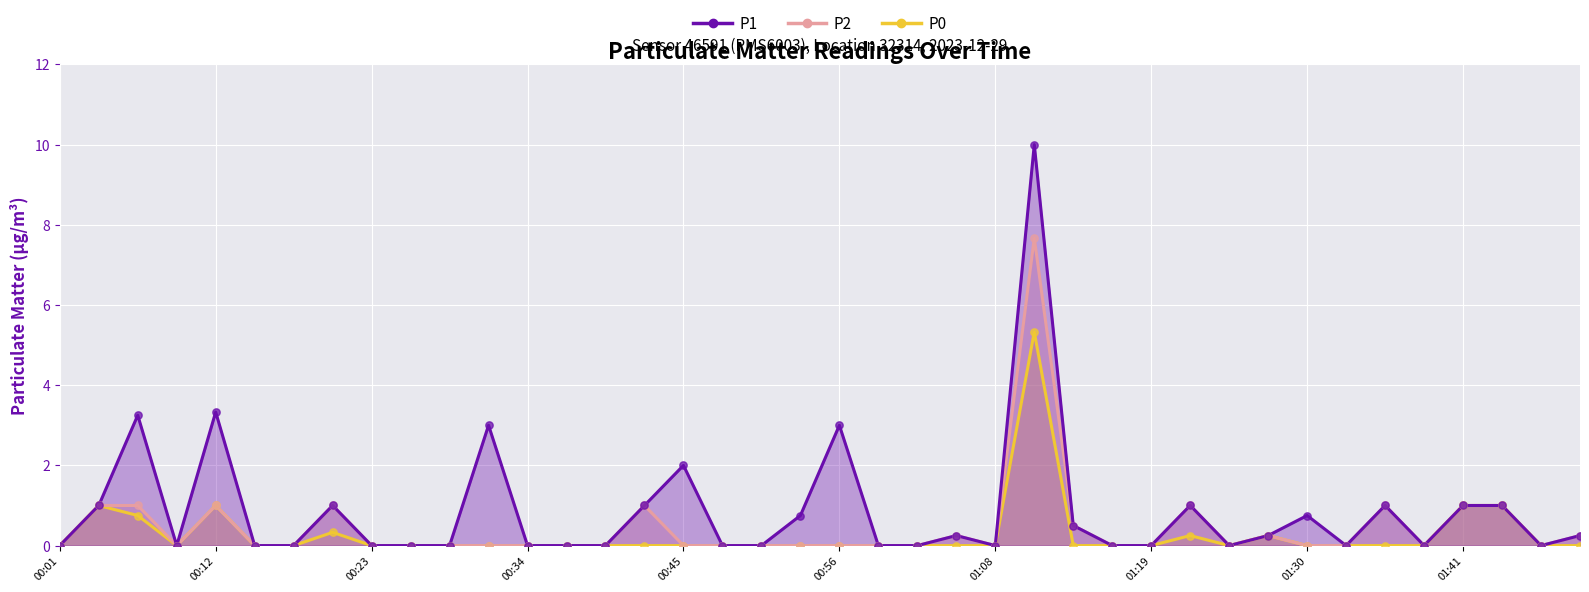

Across all series, what Y value is closest to 5?

5.3